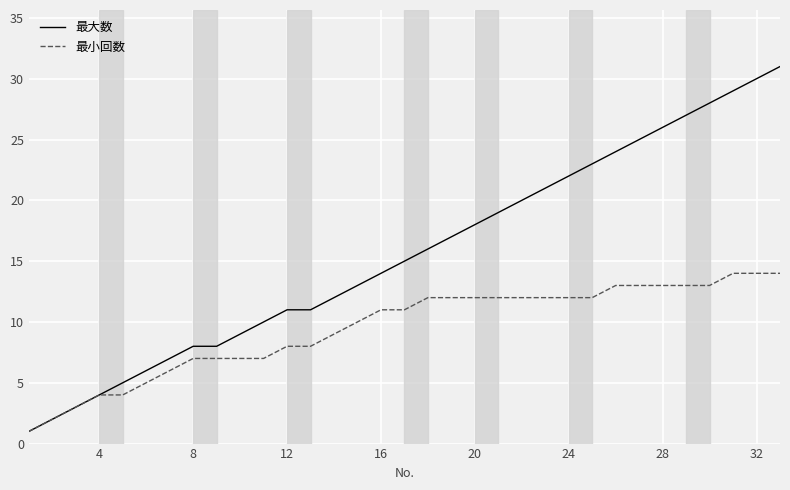

Which series has the largest total across all categories?

最大数